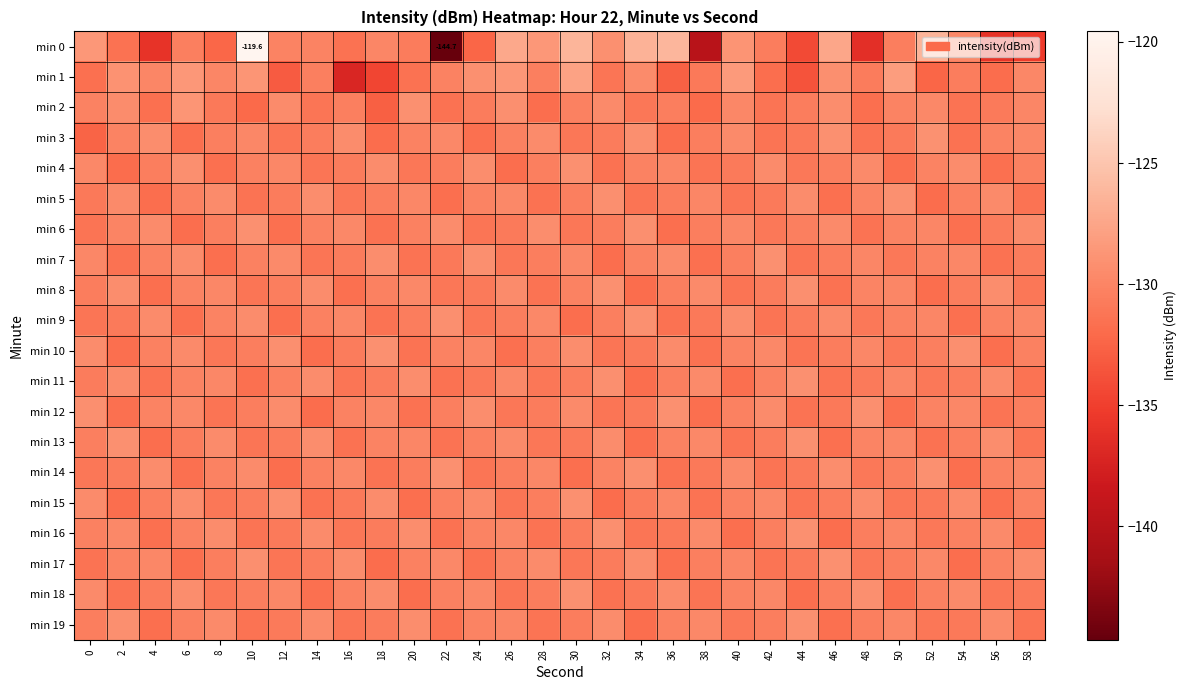

Which category has the highest value across all series?

10